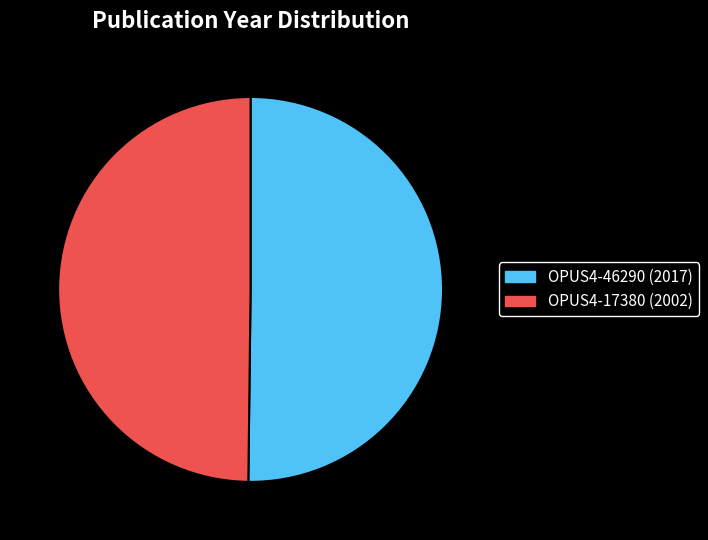

Combined, do OPUS4-46290 (2017) and OPUS4-17380 (2002) account for over 50%?

Yes